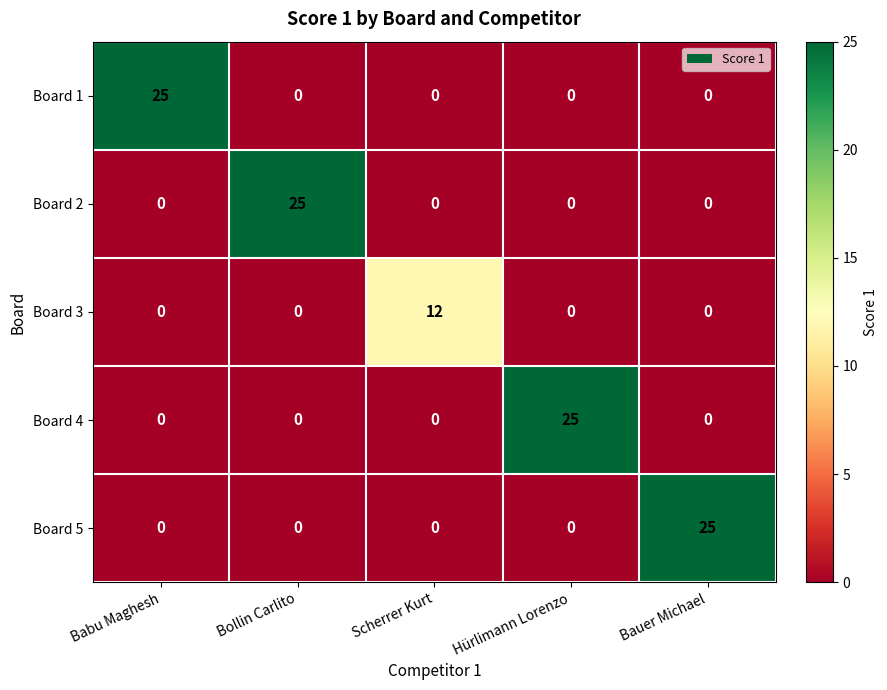

At how many categories does at least one series exceed 18?

4